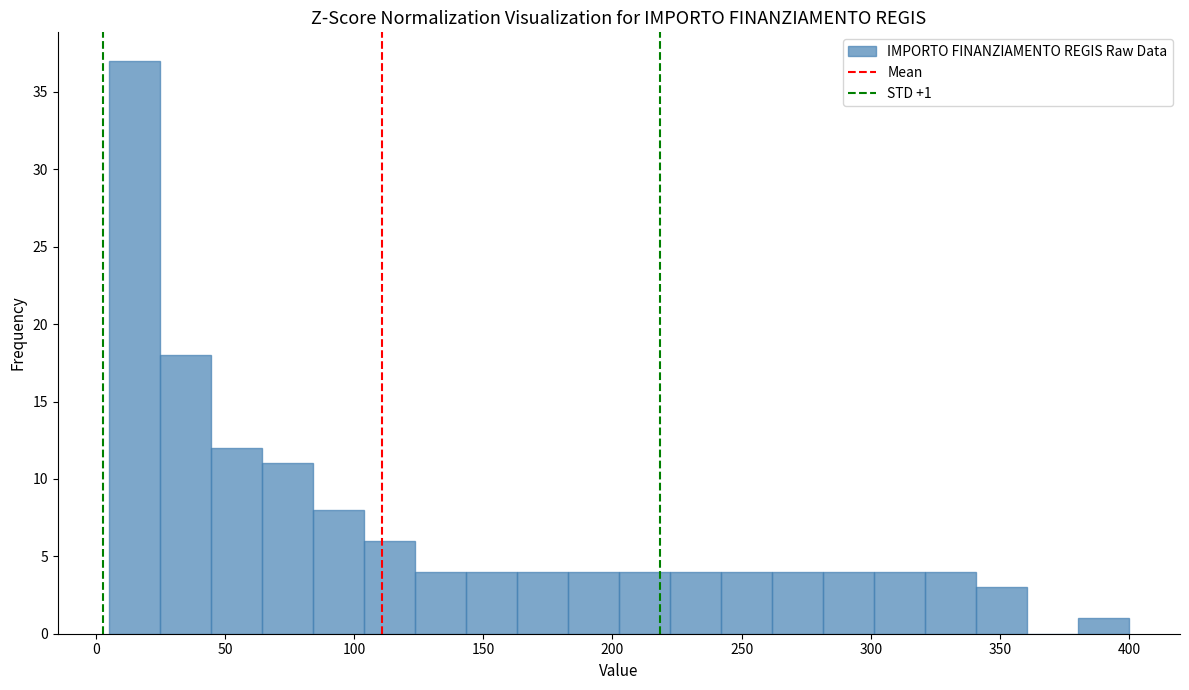

Around what value on the x-axis is the tallest bar? Give the approximate position of its centre, as read against the axis.

15